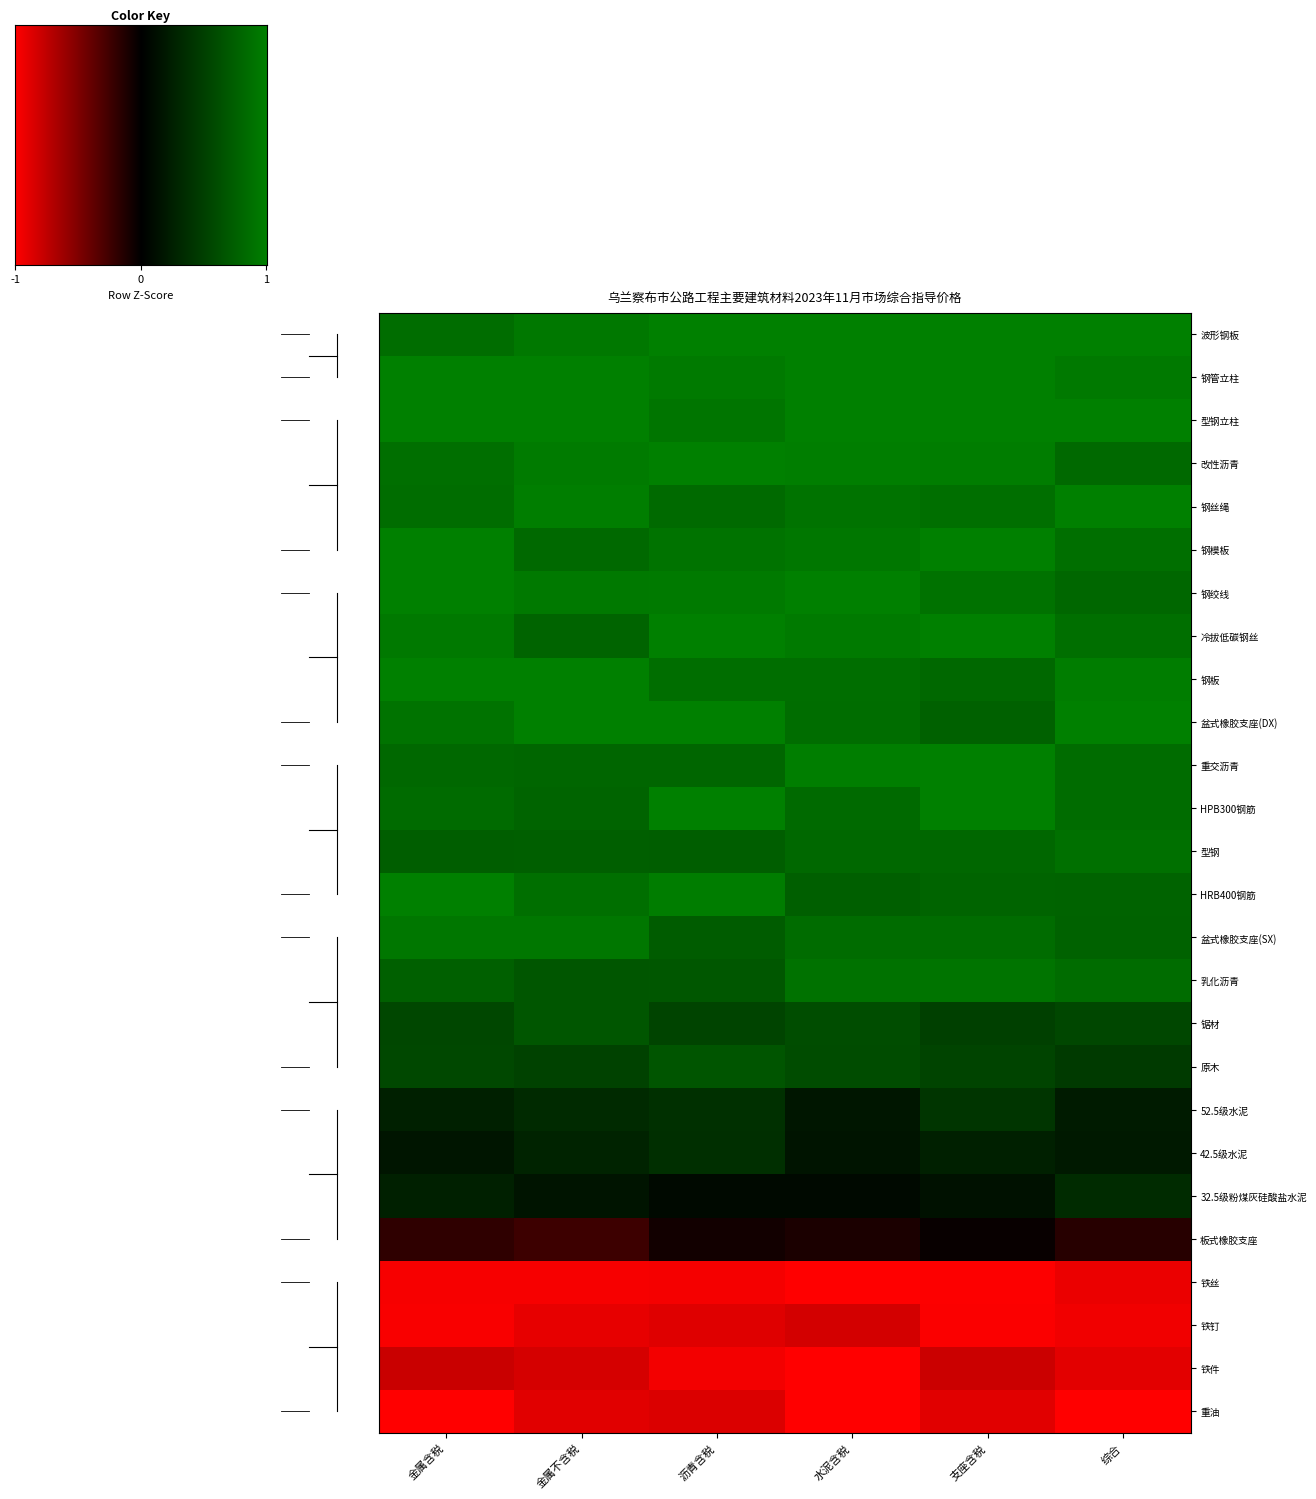

How many distinct data groups are displayed?

26